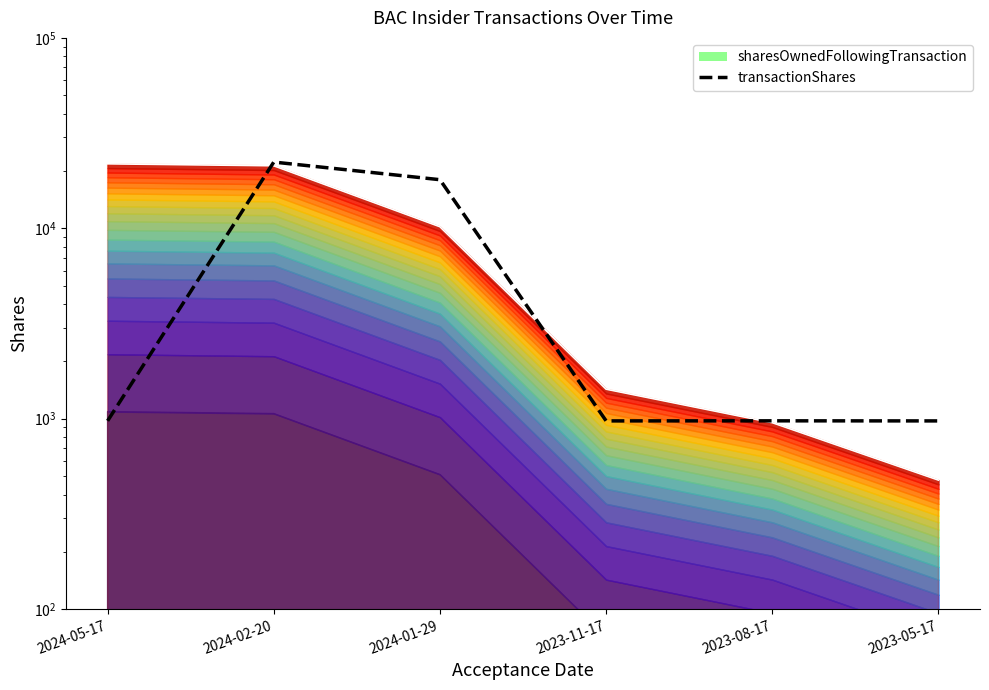

What is the difference between the second highest and minimum values?

17026